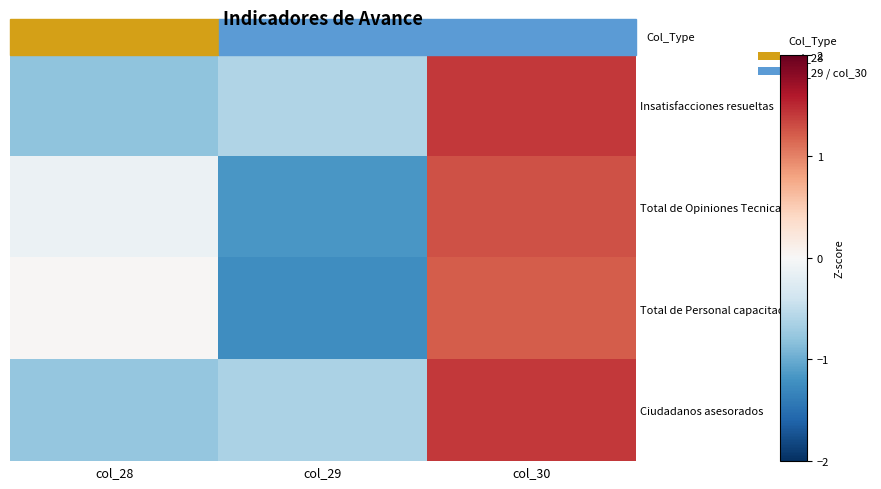

What is the minimum value shown in the chart?

-1.2